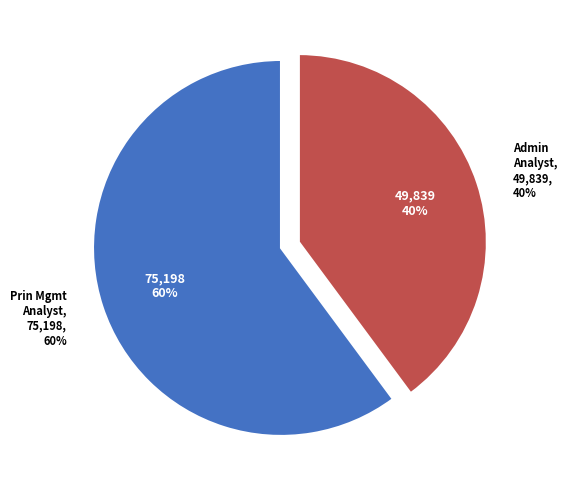

Combined, what portion of the pie is Prin Management Analyst - Proj and Administrative Analyst?

100.0%